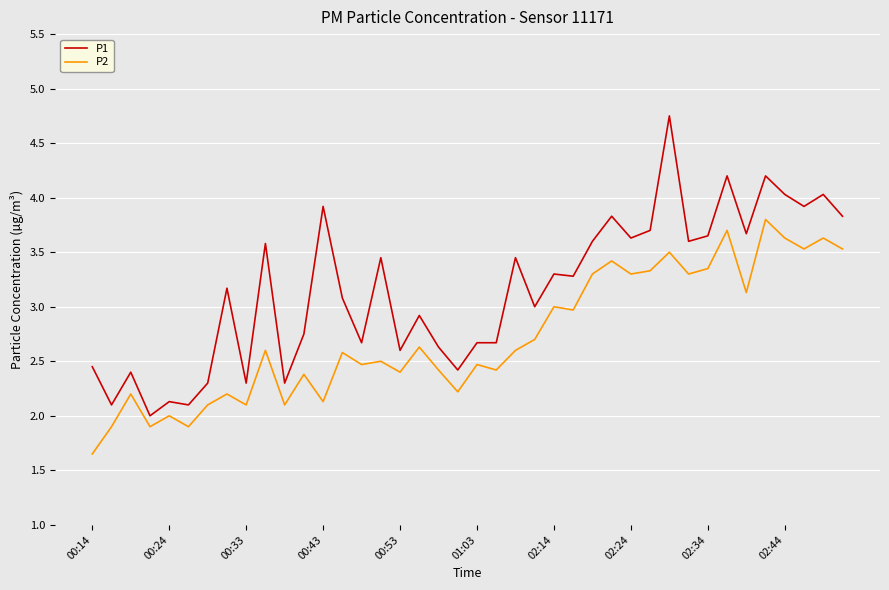

True or false: P1 and P2 intersect in this chart.

False